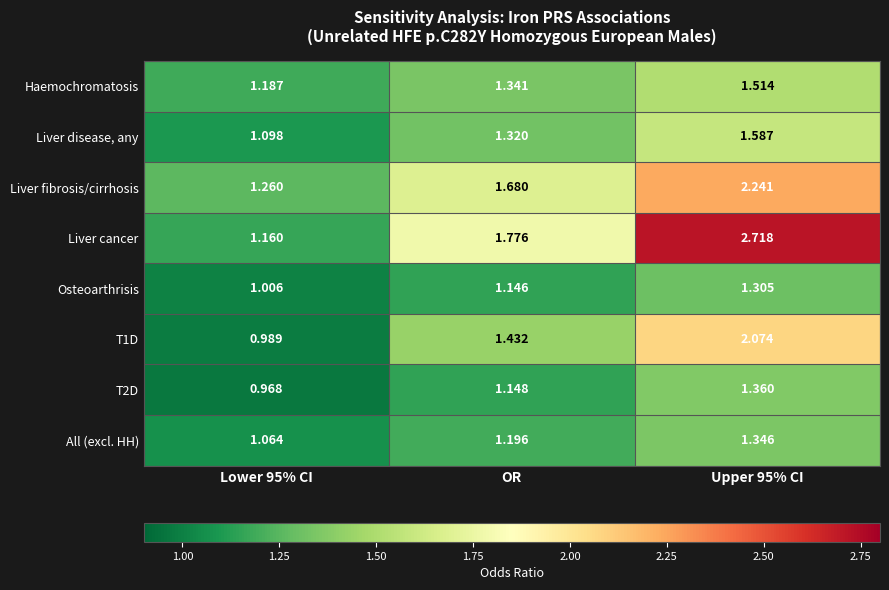

What is the total value across all series at Lower 95% CI?

8.7